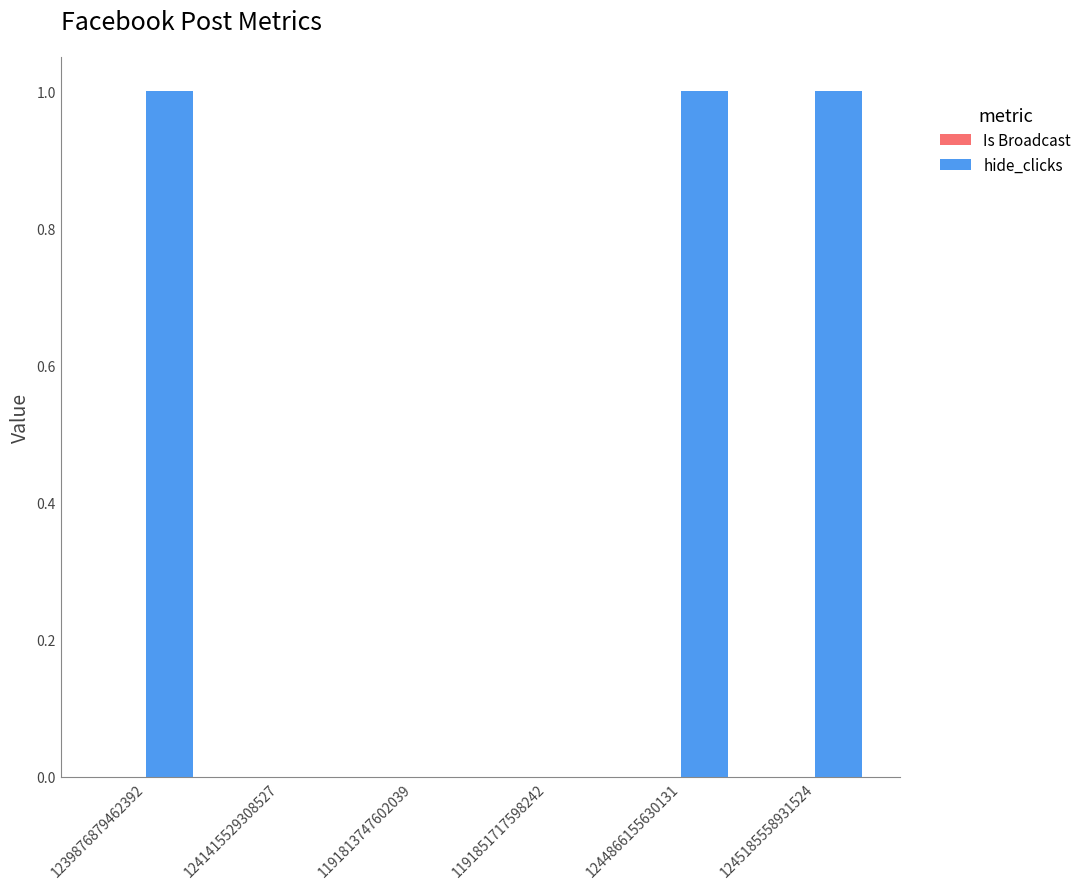

What is the ratio of the value at 1239876879462392 to the value at 1244866155630131?

1.0